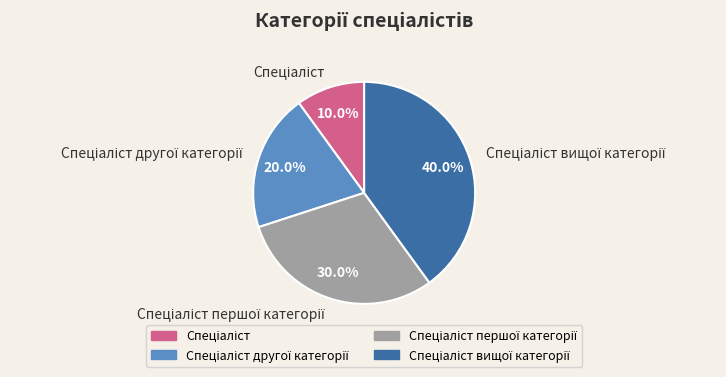

Is there any slice that represents more than half of the pie?

No